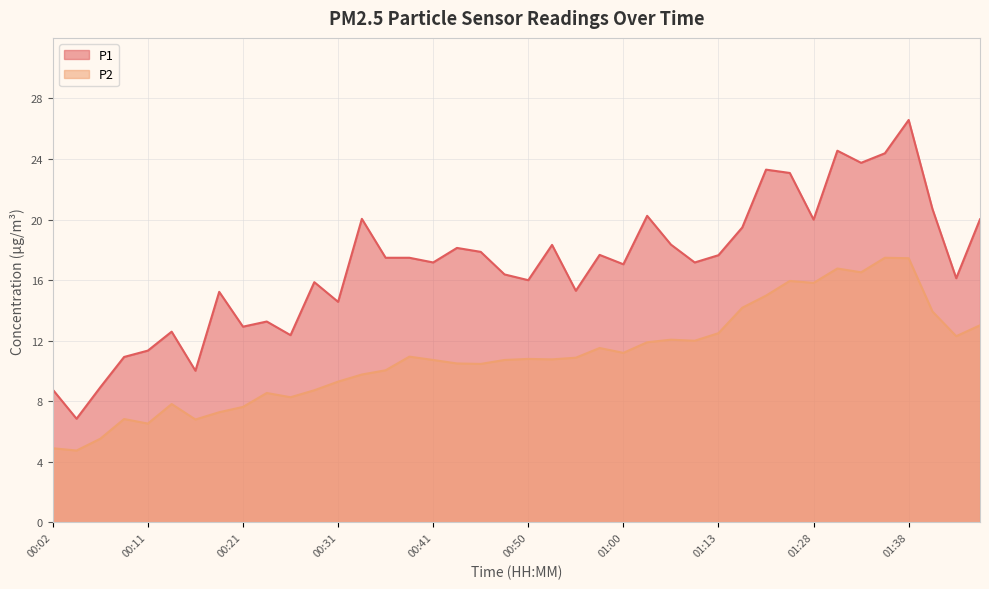

Reading left to right, list all the values displayed in this chart.

P1: 8.8	6.8	8.9	10.9	11.3	12.6	10.0	15.2	12.9	13.3	12.4	15.9	14.6	20.1	17.5	17.5	17.2	18.1	17.9	16.4	16.0	18.3	15.3	17.7	17.1	20.2	18.4	17.2	17.6	19.5	23.3	23.1	20.0	24.6	23.8	24.4	26.6	20.7	16.1	20.0
P2: 4.9	4.8	5.5	6.8	6.5	7.8	6.8	7.3	7.6	8.6	8.3	8.7	9.3	9.8	10.1	10.9	10.7	10.5	10.5	10.7	10.8	10.8	10.9	11.5	11.2	11.9	12.1	12.0	12.5	14.2	15.0	15.9	15.8	16.8	16.5	17.5	17.4	13.9	12.3	13.0